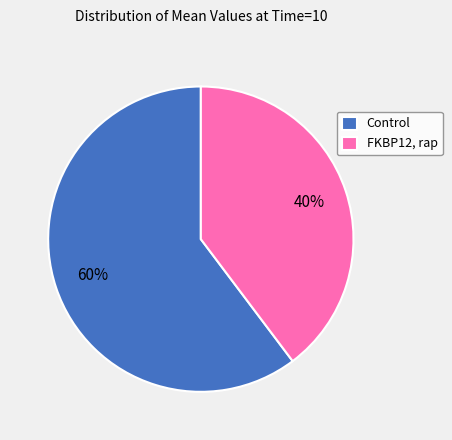

Rank the categories by value from highest to lowest.

Control, FKBP12, rap